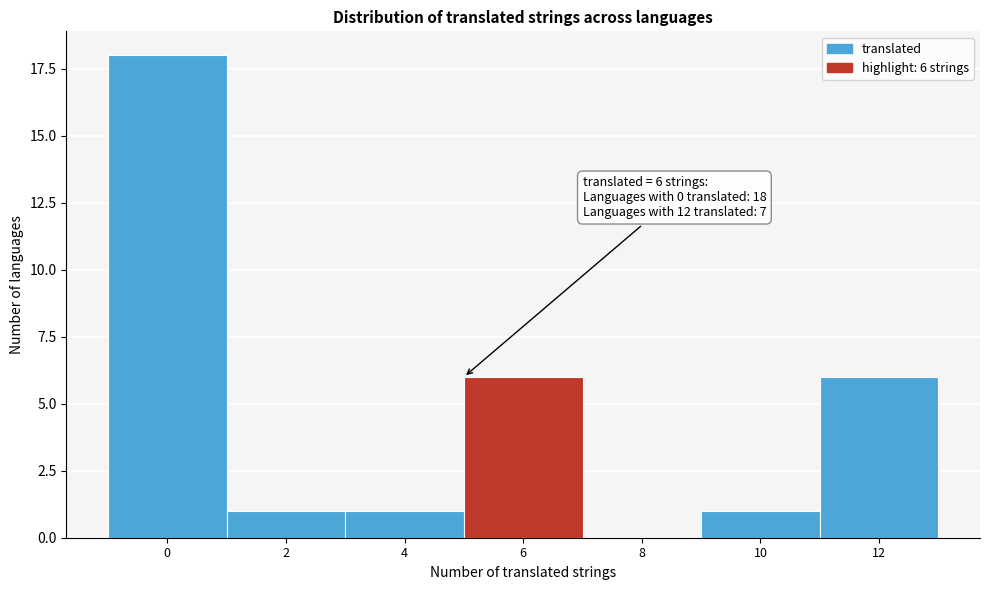

Reading left to right, extract all data points from this chart.

0=18	2=1	4=1	6=6	8=0	10=1	12=6